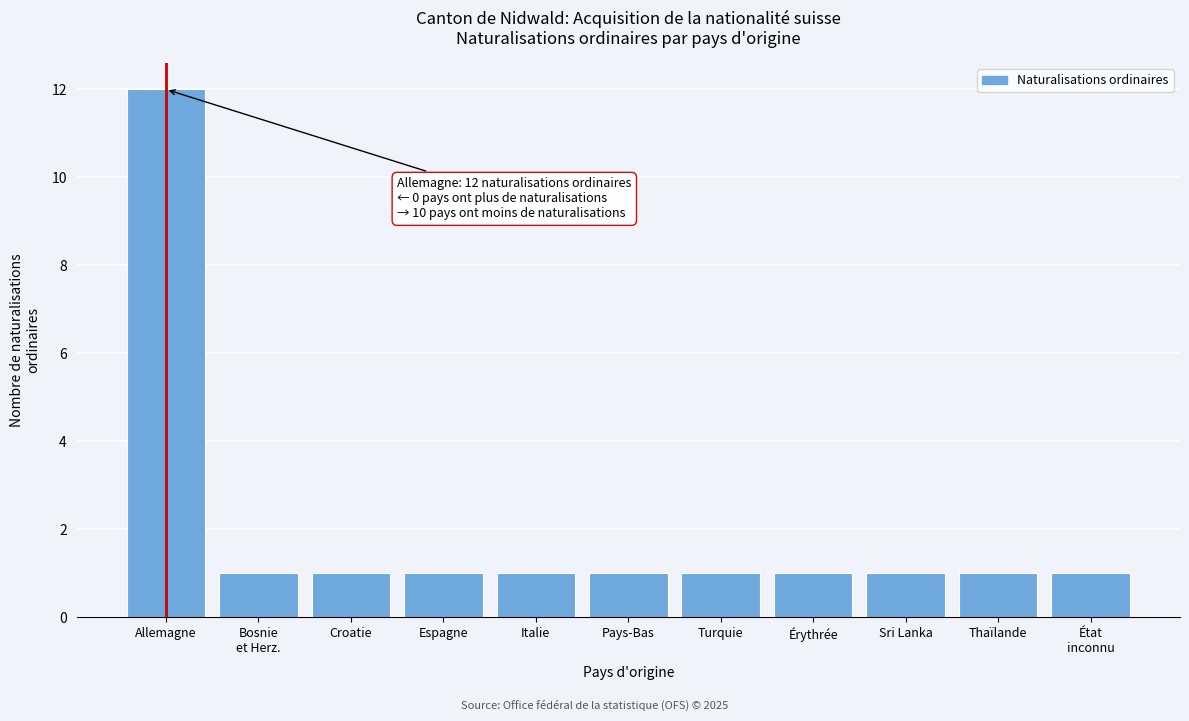

Reading right to left, extract all data points from this chart.

1	1	1	1	1	1	1	1	1	1	12